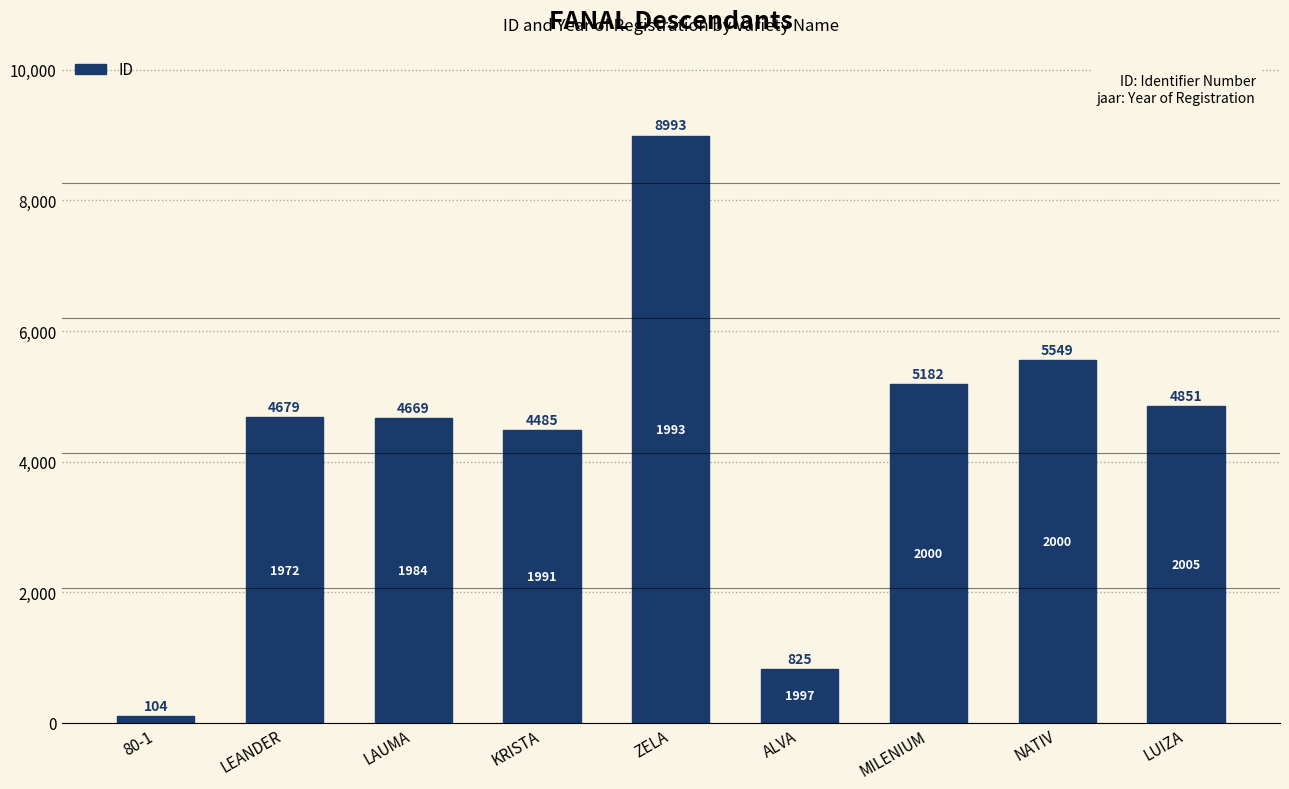

The value at MILENIUM is 5182. True or false?

True